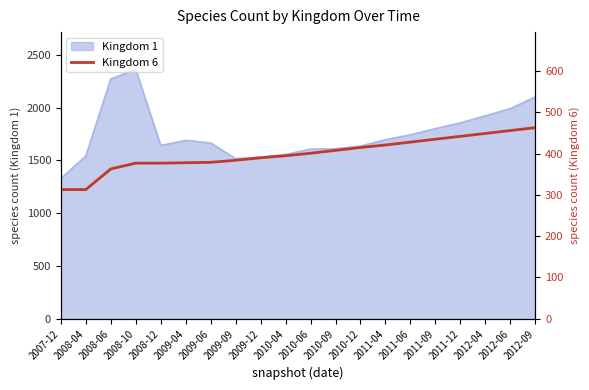

The value of Kingdom 1 at 2012-04 is 1923. True or false?

True